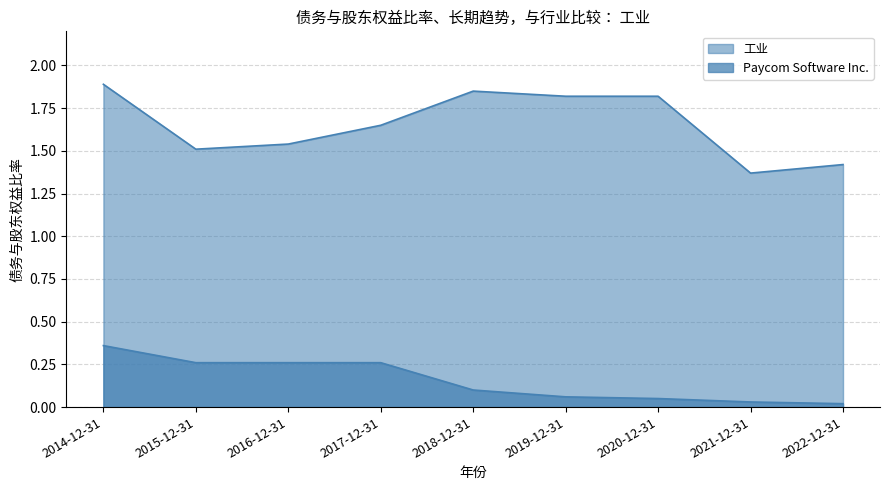

What are all the series names shown in the legend?

工业, Paycom Software Inc.